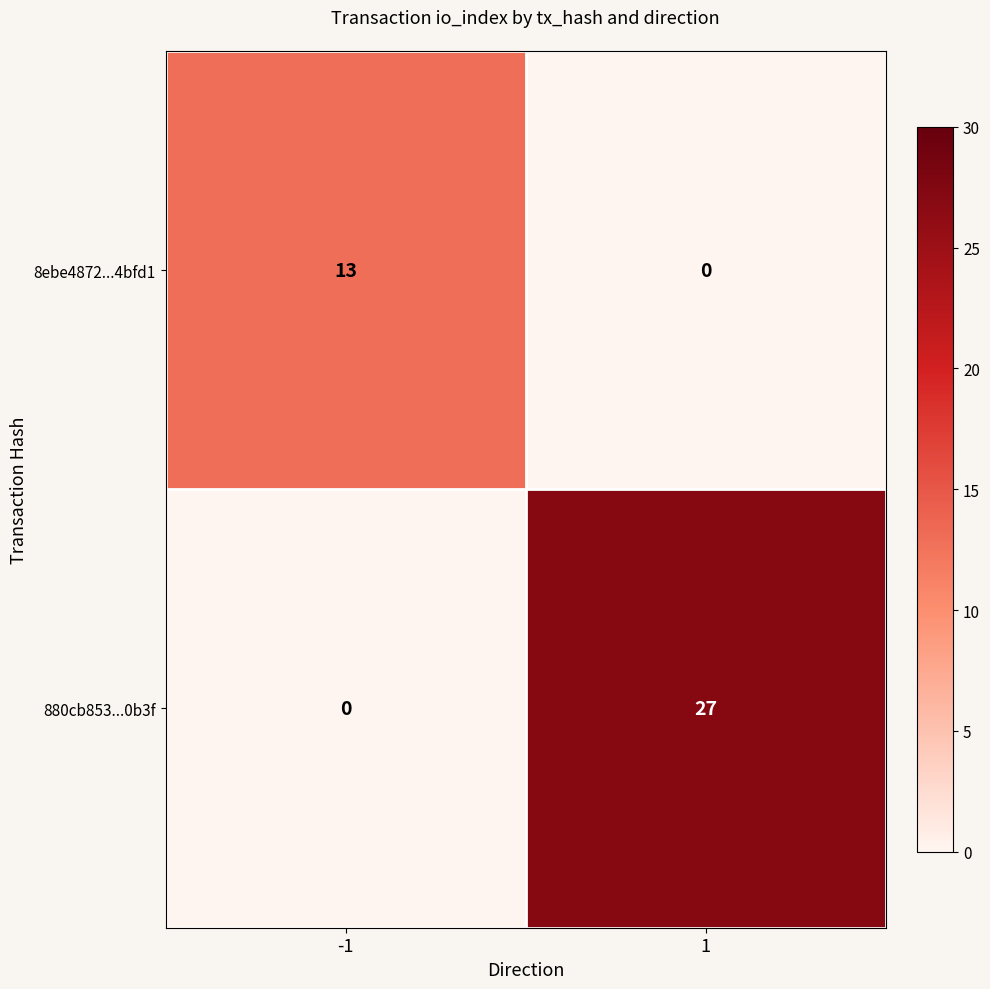

Reading left to right, list all the values displayed in this chart.

8ebe4872...4bfd1: 13	0
880cb853...0b3f: 0	27